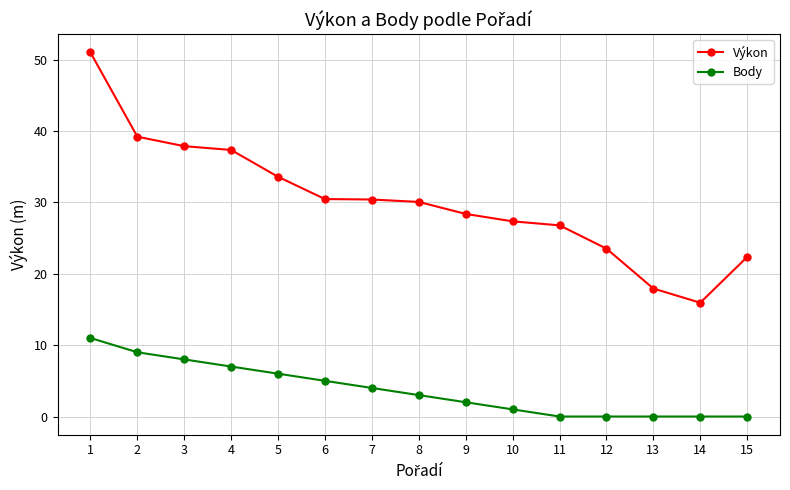

How many distinct data groups are displayed?

2